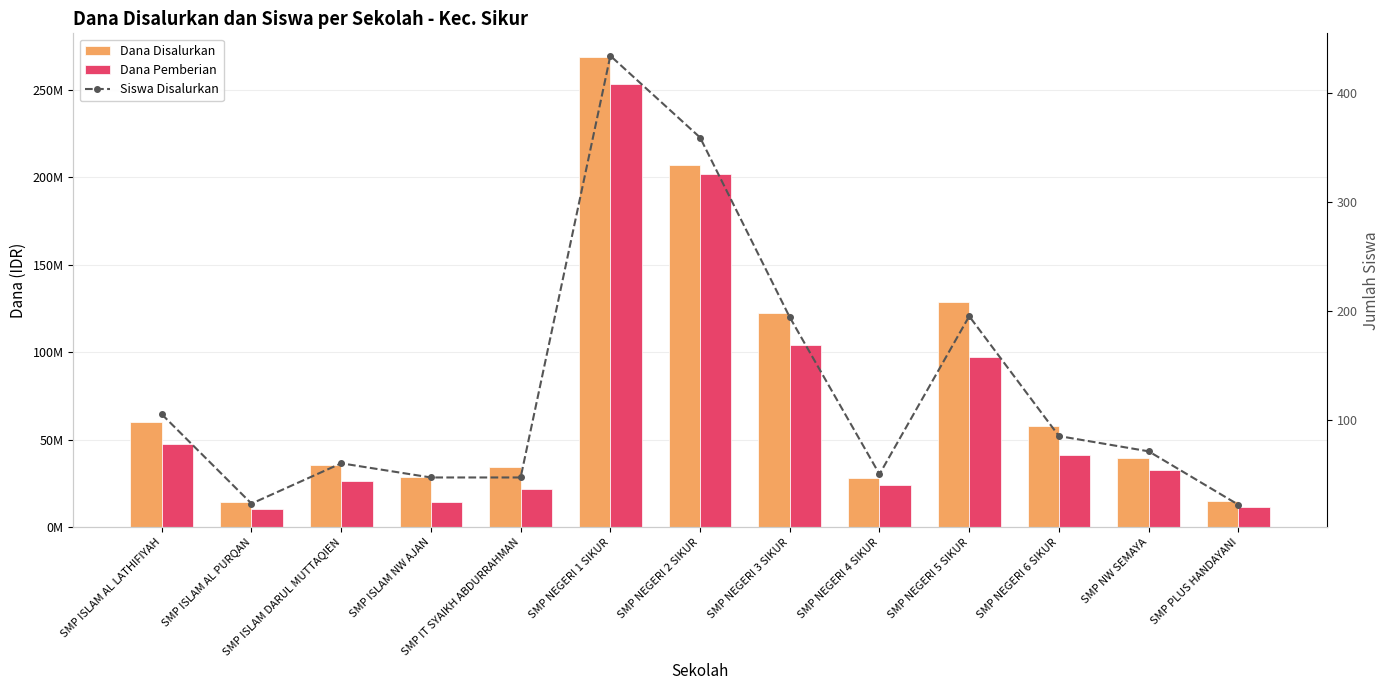

Reading left to right, list all the values displayed in this chart.

Dana Disalurkan: 60375000	14625000	35625000	28875000	34500000	268875000	207000000	122250000	28125000	128625000	57750000	39375000	15000000
Dana Pemberian: 47625000	10500000	26625000	14625000	21750000	253500000	201750000	103875000	24375000	97125000	41250000	32625000	11250000
Siswa Disalurkan: 105	23	60	47	47	434	359	194	50	195	85	71	22